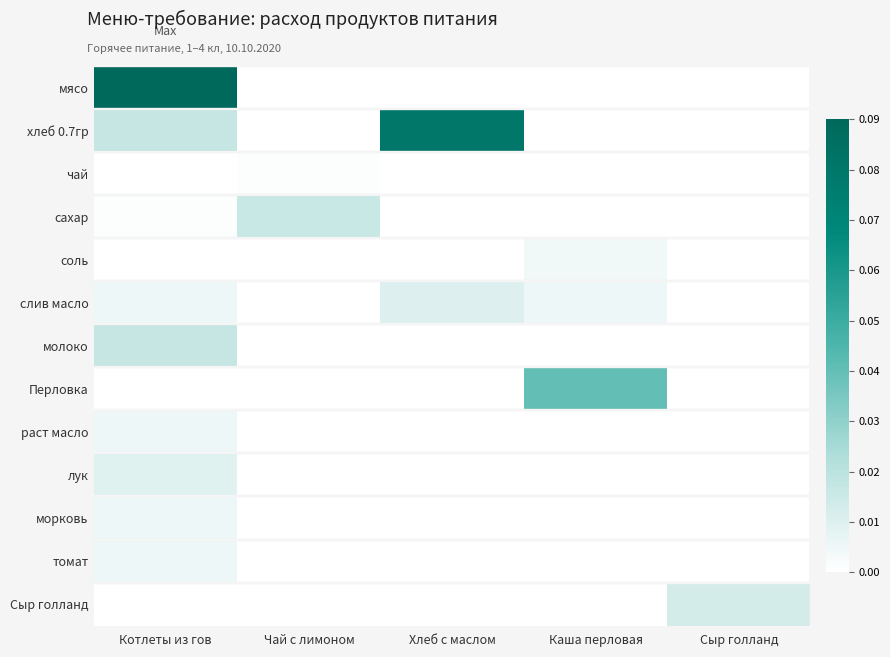

Reading right to left, transcribe all the data shown in this chart.

мясо: Сыр голланд=0.0	Каша перловая=0.0	Хлеб с маслом=0.0	Чай с лимоном=0.0	Котлеты из гов=0.1
хлеб 0.7гр: Сыр голланд=0.0	Каша перловая=0.0	Хлеб с маслом=0.1	Чай с лимоном=0.0	Котлеты из гов=0.0
чай: Сыр голланд=0.0	Каша перловая=0.0	Хлеб с маслом=0.0	Чай с лимоном=0.0	Котлеты из гов=0.0
сахар: Сыр голланд=0.0	Каша перловая=0.0	Хлеб с маслом=0.0	Чай с лимоном=0.0	Котлеты из гов=0.0
соль: Сыр голланд=0.0	Каша перловая=0.0	Хлеб с маслом=0.0	Чай с лимоном=0.0	Котлеты из гов=0.0
слив масло: Сыр голланд=0.0	Каша перловая=0.0	Хлеб с маслом=0.0	Чай с лимоном=0.0	Котлеты из гов=0.0
молоко: Сыр голланд=0.0	Каша перловая=0.0	Хлеб с маслом=0.0	Чай с лимоном=0.0	Котлеты из гов=0.0
Перловка: Сыр голланд=0.0	Каша перловая=0.0	Хлеб с маслом=0.0	Чай с лимоном=0.0	Котлеты из гов=0.0
раст масло: Сыр голланд=0.0	Каша перловая=0.0	Хлеб с маслом=0.0	Чай с лимоном=0.0	Котлеты из гов=0.0
лук: Сыр голланд=0.0	Каша перловая=0.0	Хлеб с маслом=0.0	Чай с лимоном=0.0	Котлеты из гов=0.0
морковь: Сыр голланд=0.0	Каша перловая=0.0	Хлеб с маслом=0.0	Чай с лимоном=0.0	Котлеты из гов=0.0
томат: Сыр голланд=0.0	Каша перловая=0.0	Хлеб с маслом=0.0	Чай с лимоном=0.0	Котлеты из гов=0.0
Сыр голланд: Сыр голланд=0.0	Каша перловая=0.0	Хлеб с маслом=0.0	Чай с лимоном=0.0	Котлеты из гов=0.0